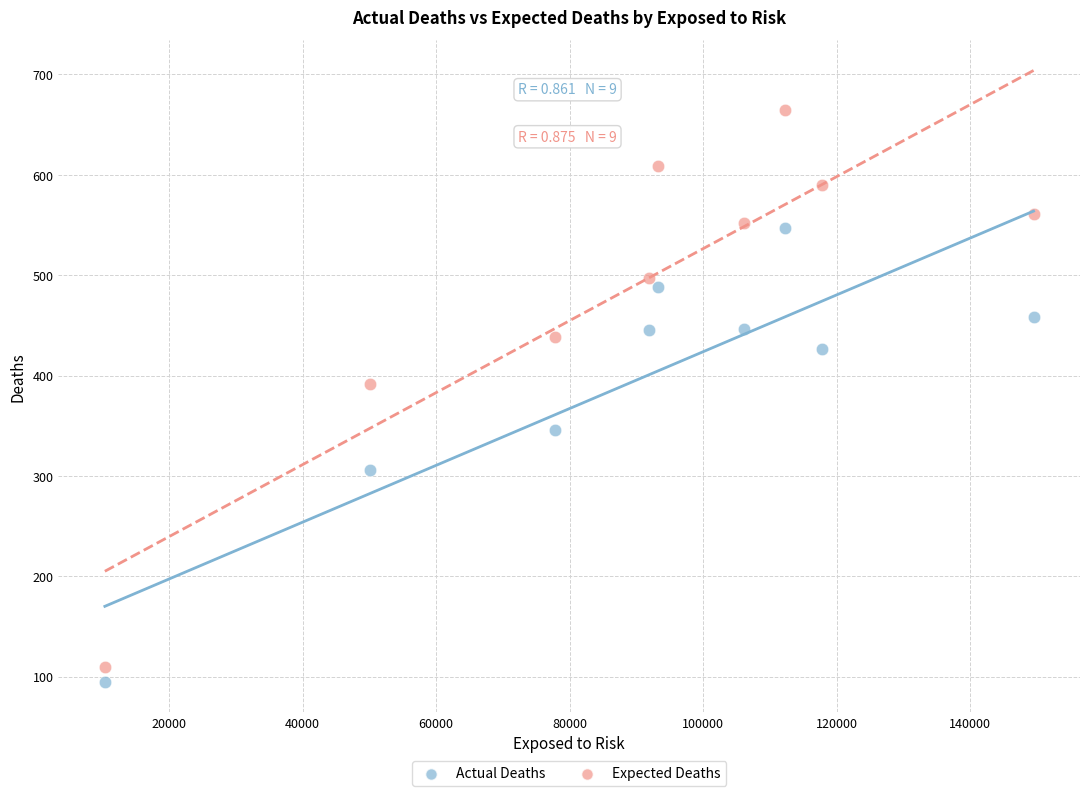

What are all the series names shown in the legend?

Actual Deaths, Expected Deaths